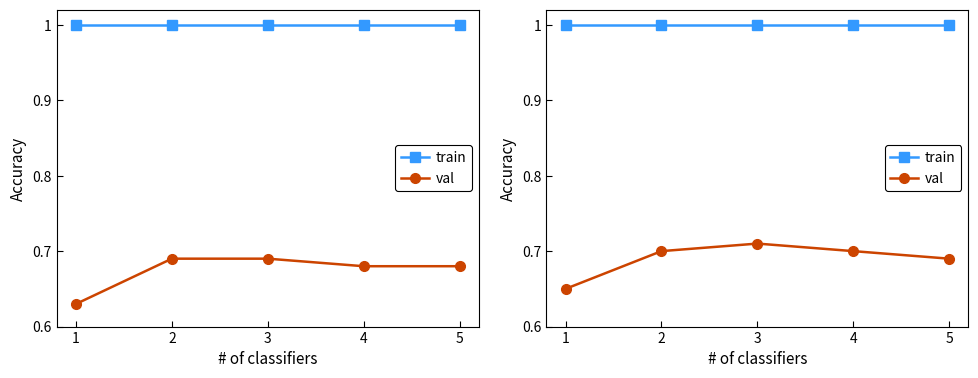

At how many categories does at least one series exceed 0?

5